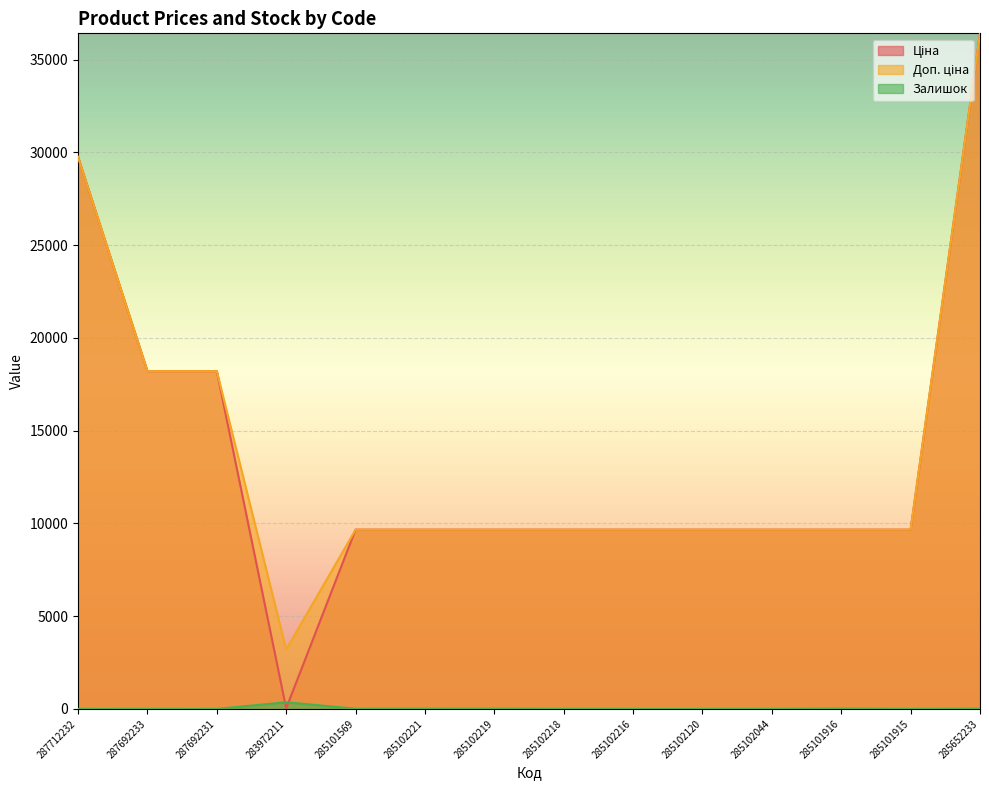

At which category is the sum across all series the highest?

285652233